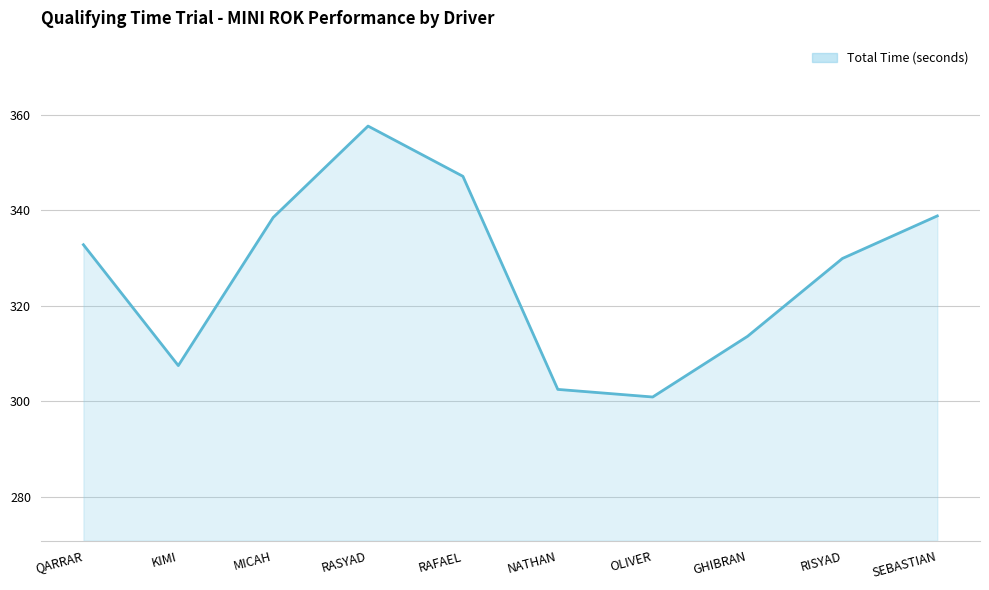

What is the approximate value at OLIVER?

300.9